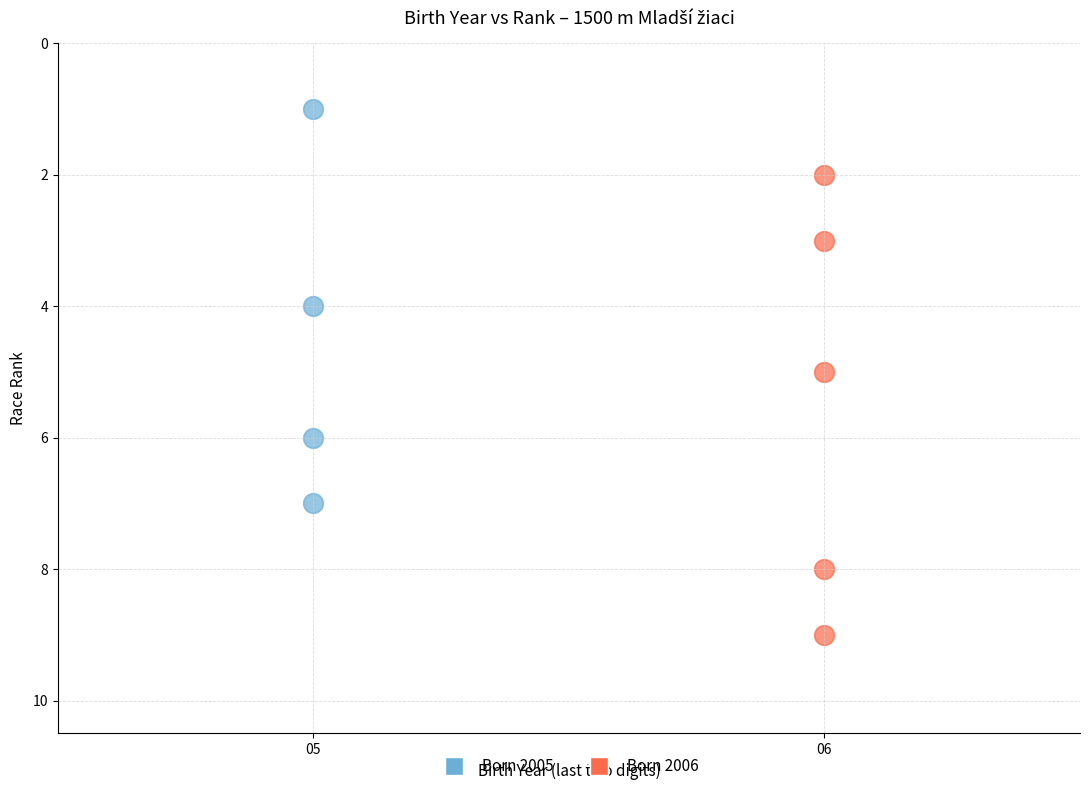

Which series contains the highest Y value?

Born 2006